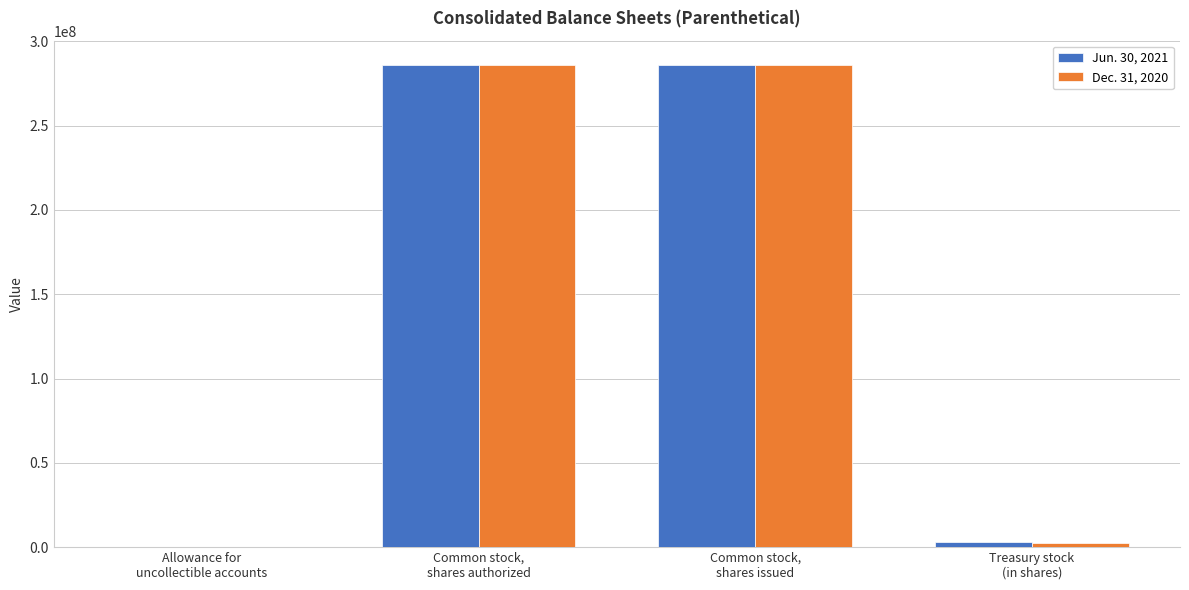

What is the maximum value shown in the chart?

286037000